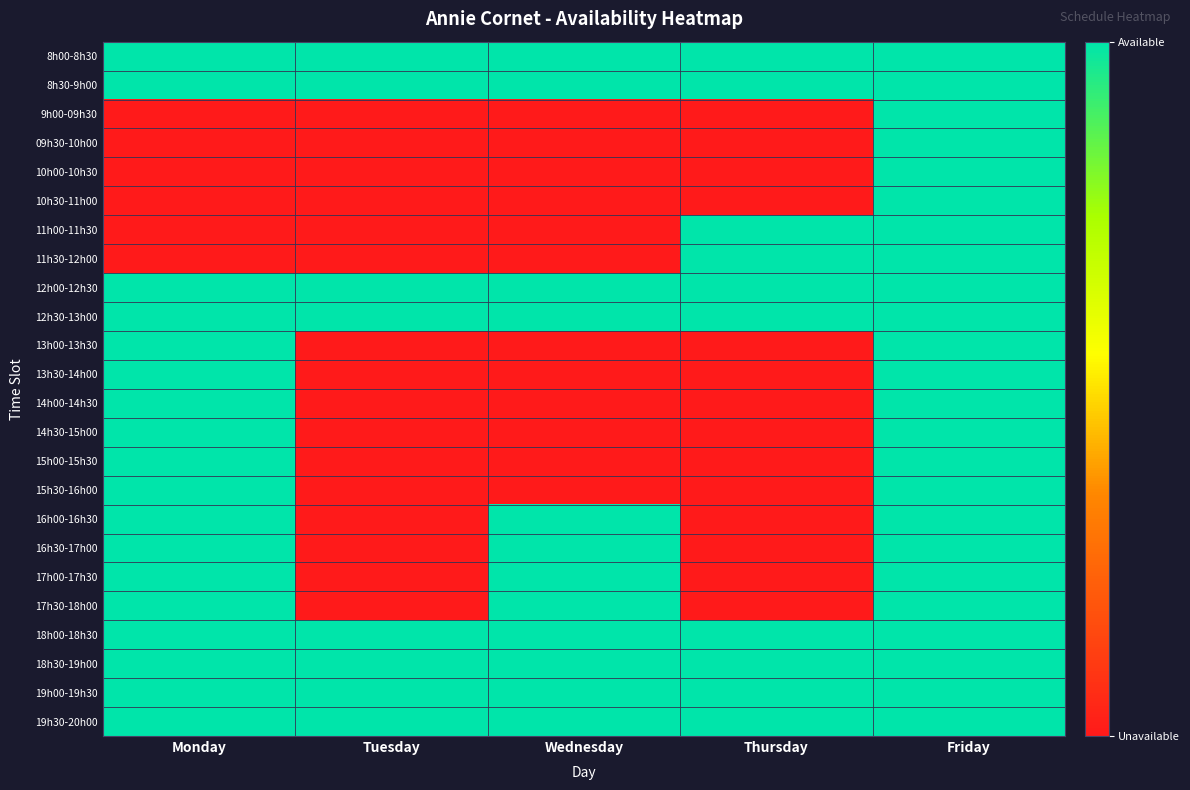

Reading left to right, list all the values displayed in this chart.

8h00-8h30: Monday=1	Tuesday=1	Wednesday=1	Thursday=1	Friday=1
8h30-9h00: Monday=1	Tuesday=1	Wednesday=1	Thursday=1	Friday=1
9h00-09h30: Monday=0	Tuesday=0	Wednesday=0	Thursday=0	Friday=1
09h30-10h00: Monday=0	Tuesday=0	Wednesday=0	Thursday=0	Friday=1
10h00-10h30: Monday=0	Tuesday=0	Wednesday=0	Thursday=0	Friday=1
10h30-11h00: Monday=0	Tuesday=0	Wednesday=0	Thursday=0	Friday=1
11h00-11h30: Monday=0	Tuesday=0	Wednesday=0	Thursday=1	Friday=1
11h30-12h00: Monday=0	Tuesday=0	Wednesday=0	Thursday=1	Friday=1
12h00-12h30: Monday=1	Tuesday=1	Wednesday=1	Thursday=1	Friday=1
12h30-13h00: Monday=1	Tuesday=1	Wednesday=1	Thursday=1	Friday=1
13h00-13h30: Monday=1	Tuesday=0	Wednesday=0	Thursday=0	Friday=1
13h30-14h00: Monday=1	Tuesday=0	Wednesday=0	Thursday=0	Friday=1
14h00-14h30: Monday=1	Tuesday=0	Wednesday=0	Thursday=0	Friday=1
14h30-15h00: Monday=1	Tuesday=0	Wednesday=0	Thursday=0	Friday=1
15h00-15h30: Monday=1	Tuesday=0	Wednesday=0	Thursday=0	Friday=1
15h30-16h00: Monday=1	Tuesday=0	Wednesday=0	Thursday=0	Friday=1
16h00-16h30: Monday=1	Tuesday=0	Wednesday=1	Thursday=0	Friday=1
16h30-17h00: Monday=1	Tuesday=0	Wednesday=1	Thursday=0	Friday=1
17h00-17h30: Monday=1	Tuesday=0	Wednesday=1	Thursday=0	Friday=1
17h30-18h00: Monday=1	Tuesday=0	Wednesday=1	Thursday=0	Friday=1
18h00-18h30: Monday=1	Tuesday=1	Wednesday=1	Thursday=1	Friday=1
18h30-19h00: Monday=1	Tuesday=1	Wednesday=1	Thursday=1	Friday=1
19h00-19h30: Monday=1	Tuesday=1	Wednesday=1	Thursday=1	Friday=1
19h30-20h00: Monday=1	Tuesday=1	Wednesday=1	Thursday=1	Friday=1